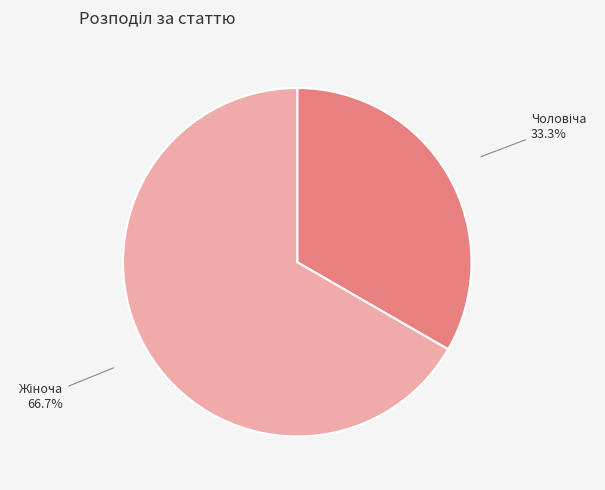

How many segments does this pie chart have?

2